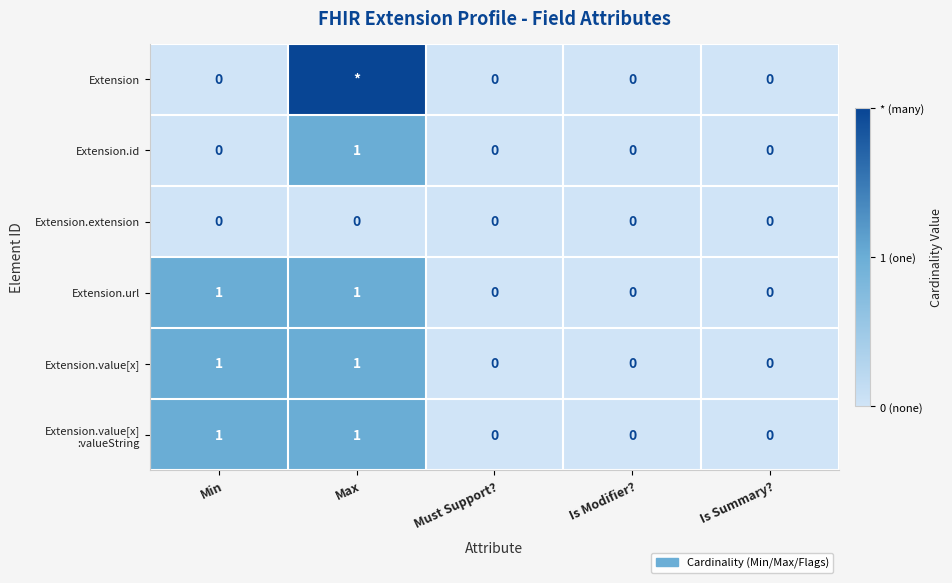

Is it true that Extension.id equals 0 at Is Summary??

True